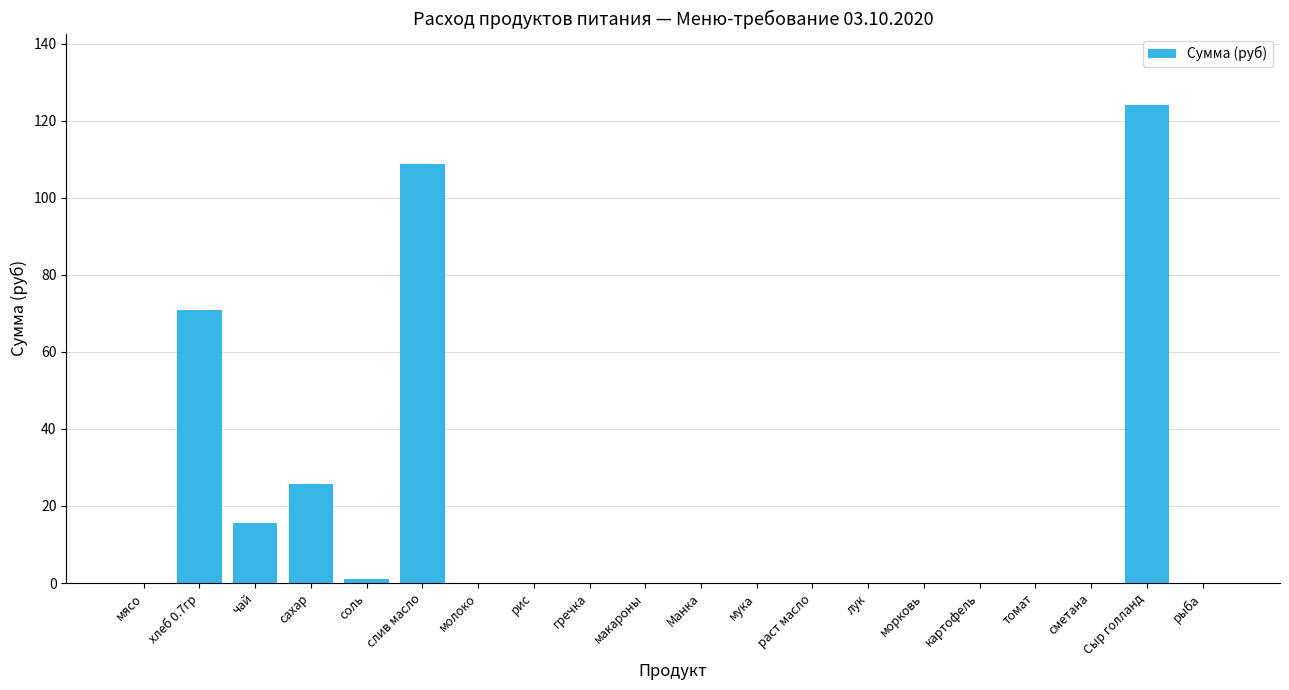

At which label is the value closest to 62?

хлеб 0.7гр